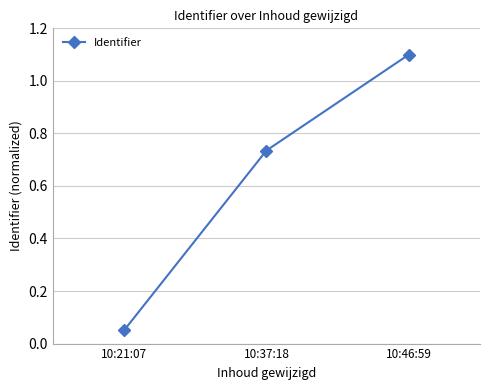

What is the greatest value displayed?

1.1